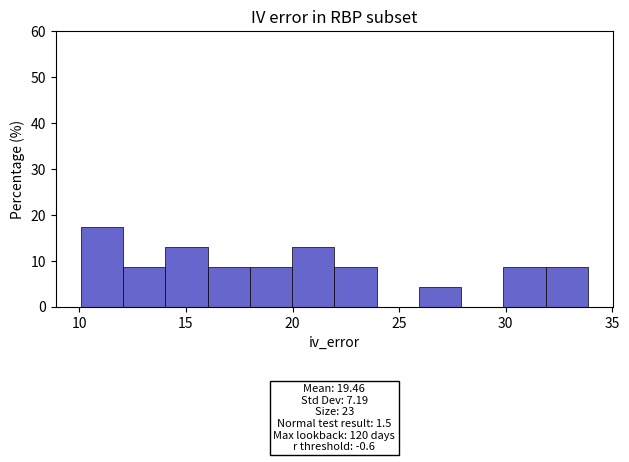

Around what value on the x-axis is the tallest bar? Give the approximate position of its centre, as read against the axis.

11.0